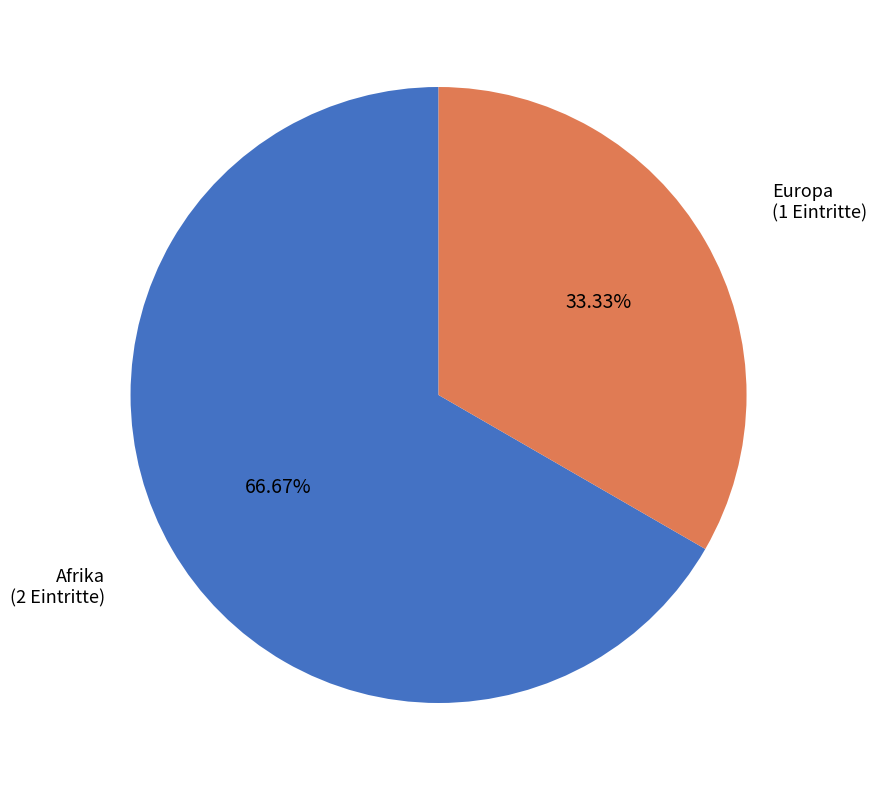

Which slice represents more than half of the pie?

Afrika